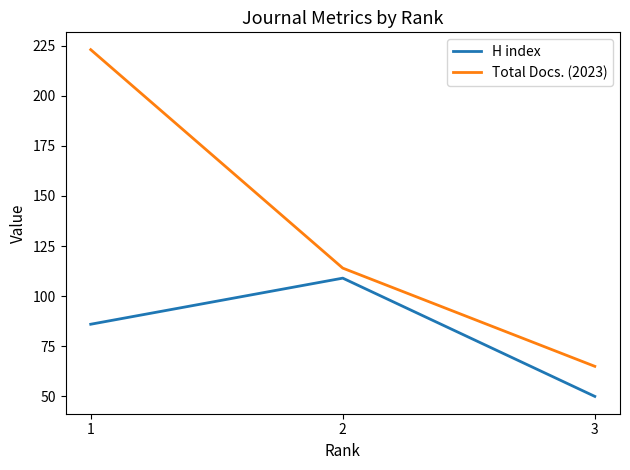

Reading left to right, list all the values displayed in this chart.

H index: 86	109	50
Total Docs. (2023): 223	114	65